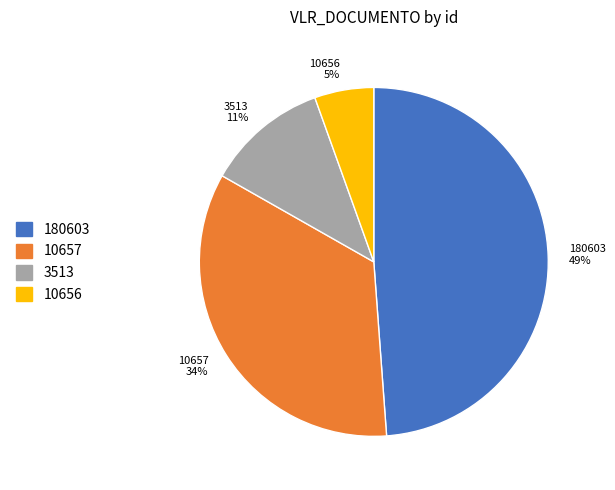

True or false: 180603 accounts for 49% of the total.

True